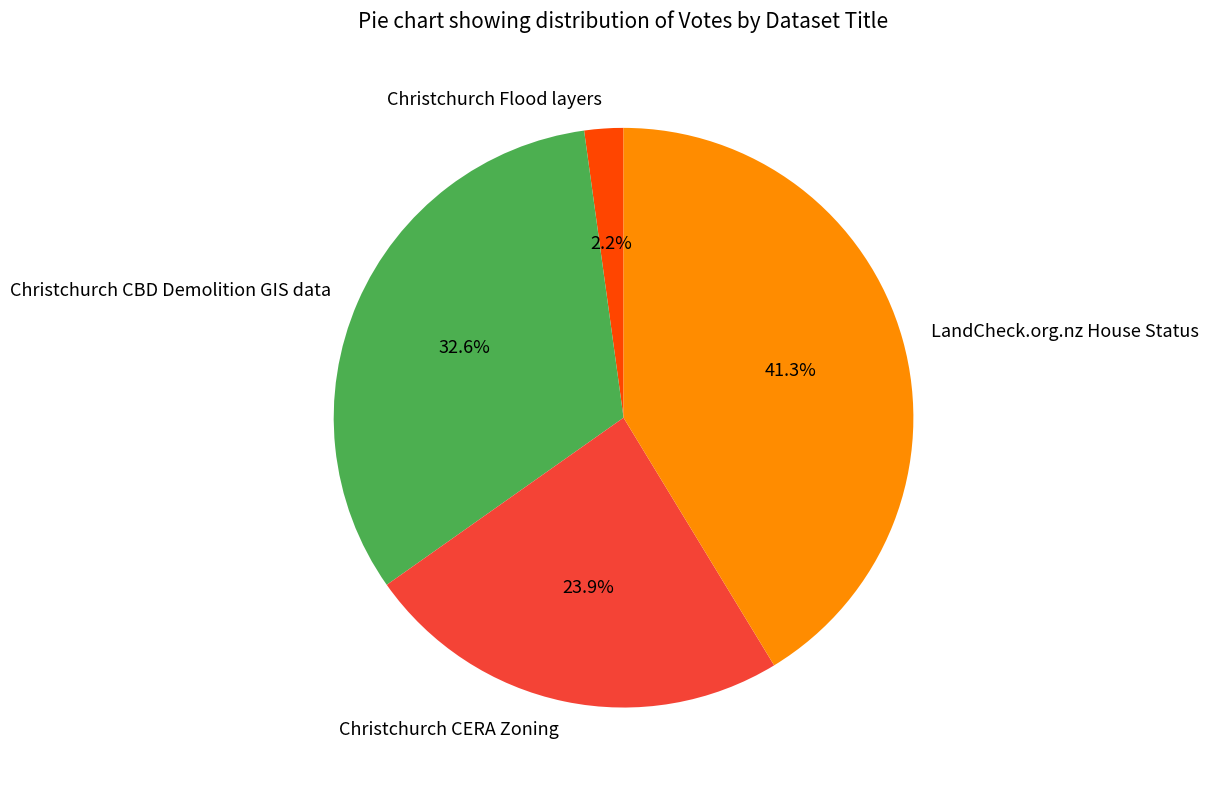

Which category has the smallest portion of the pie?

Christchurch Flood layers